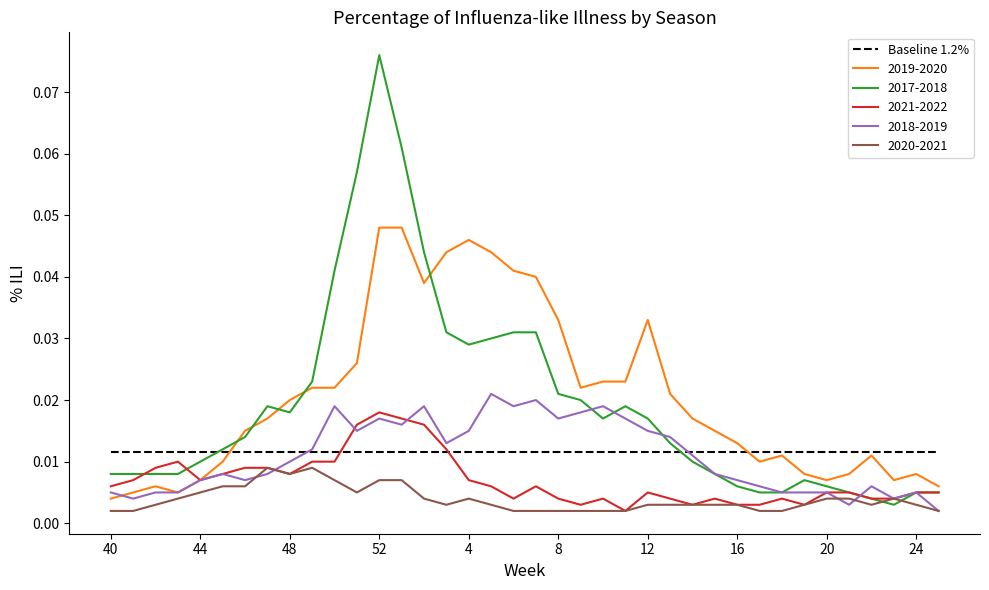

How many lines are shown in the chart?

6